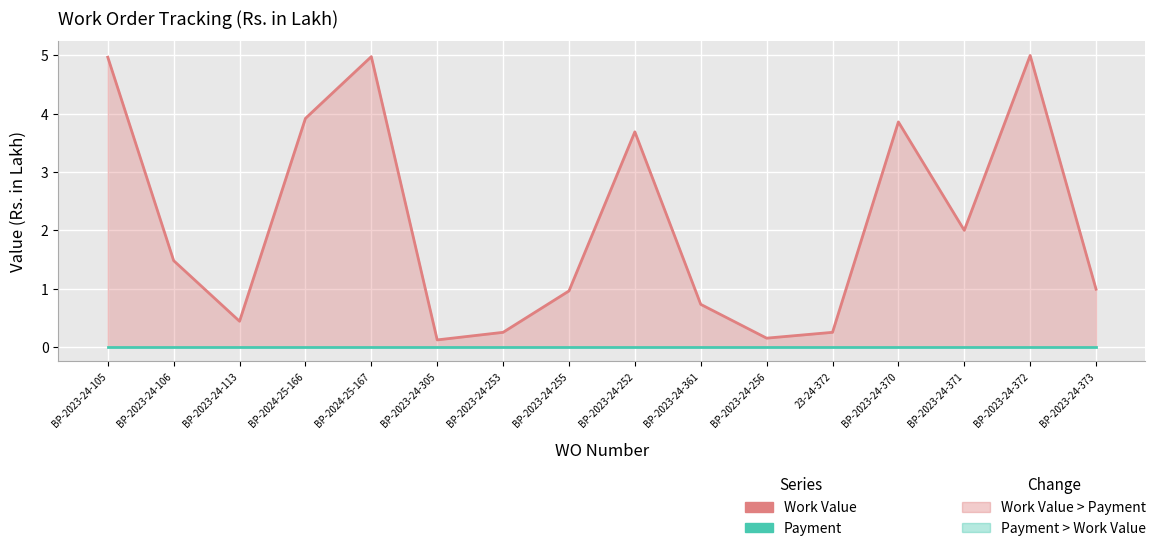

True or false: Work Value has more than 2 interior local peaks.

True